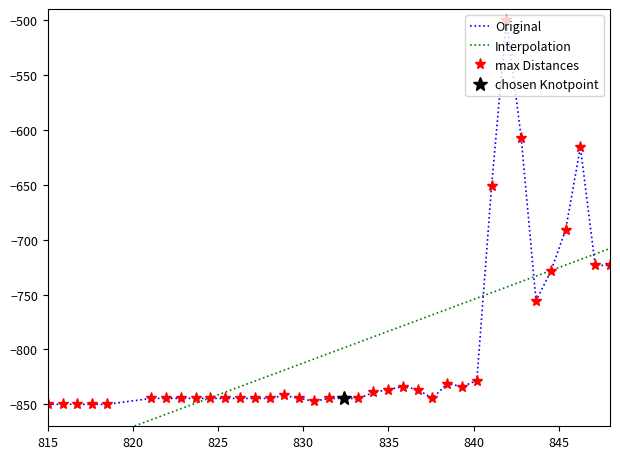

Reading right to left, transcribe all the data shown in this chart.

-723.5	-723.5	-615.8	-691.2	-728.8	-755.8	-607.7	-500.0	-650.8	-828.5	-833.8	-831.2	-844.6	-836.5	-833.8	-836.5	-839.2	-844.6	-844.6	-844.6	-847.3	-844.6	-841.9	-844.6	-844.6	-844.6	-844.6	-844.6	-844.6	-844.6	-844.6	-844.6	-850.0	-850.0	-850.0	-850.0	-850.0